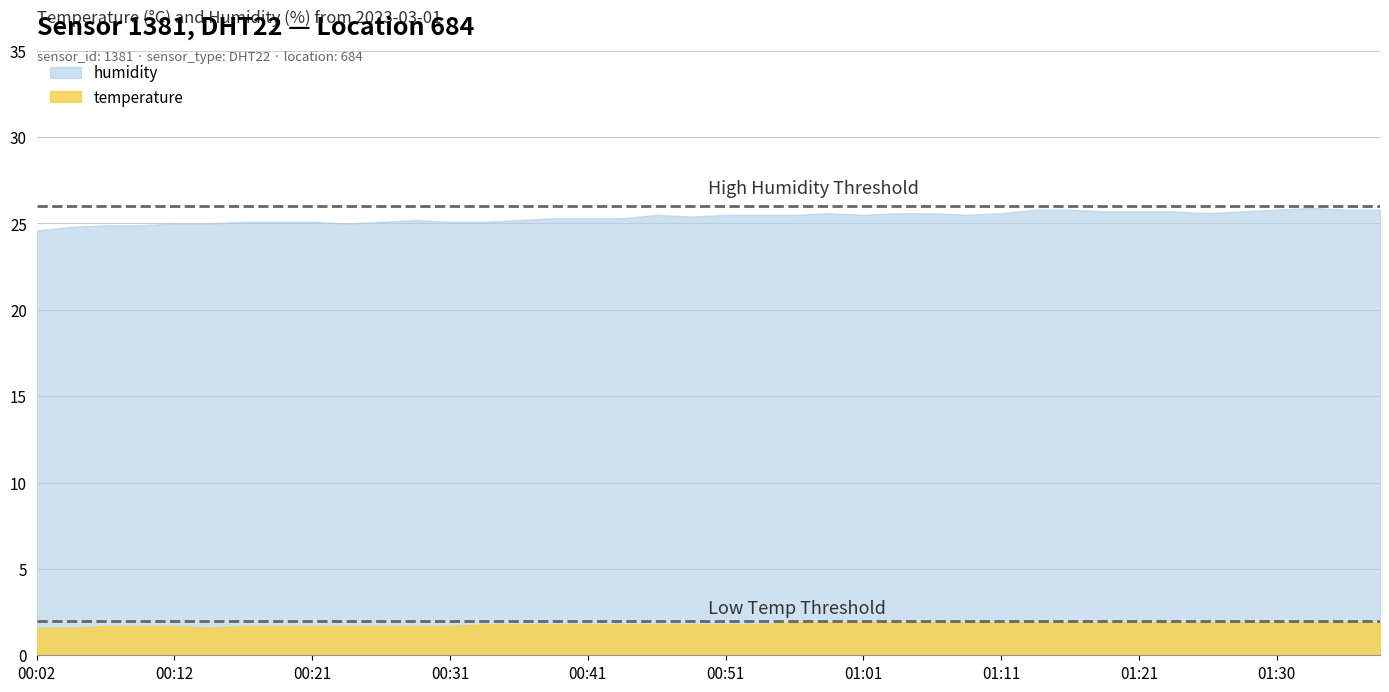

Reading left to right, transcribe all the data shown in this chart.

temperature: 1.6	1.6	1.7	1.7	1.7	1.6	1.7	1.7	1.7	1.7	1.7	1.7	1.7	1.8	1.8	1.8	1.8	1.8	1.8	1.8	1.8	1.8	1.9	1.9	1.9	1.9	1.9	1.9	1.9	1.9	1.9	1.9	1.9	1.9	1.9	1.9	1.9	1.9	1.9	1.9
humidity: 24.6	24.8	24.9	24.9	25.0	25.0	25.1	25.1	25.1	25.0	25.1	25.2	25.1	25.1	25.2	25.3	25.3	25.3	25.5	25.4	25.5	25.5	25.5	25.6	25.5	25.6	25.6	25.5	25.6	25.8	25.8	25.7	25.7	25.7	25.6	25.7	25.8	25.9	25.8	25.8